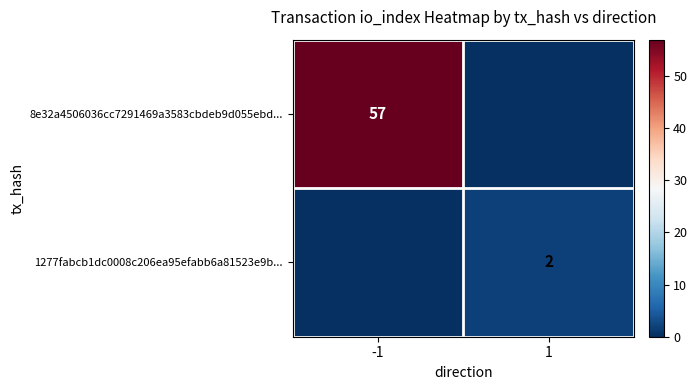

At how many categories does at least one series exceed 30?

1